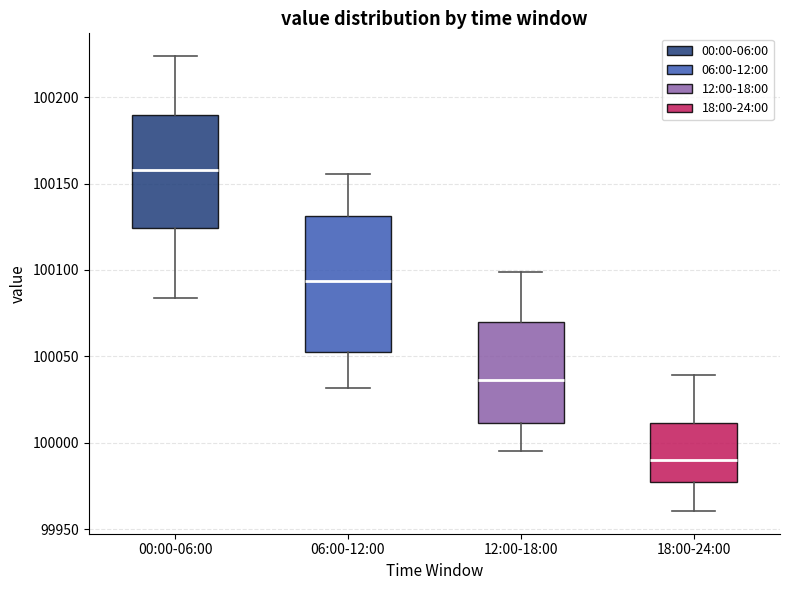

Where does the upper whisker of the box for 06:00-12:00 end on the y-axis? The values are not printed on the chart, so give them approximately, as read against the axis.

100155